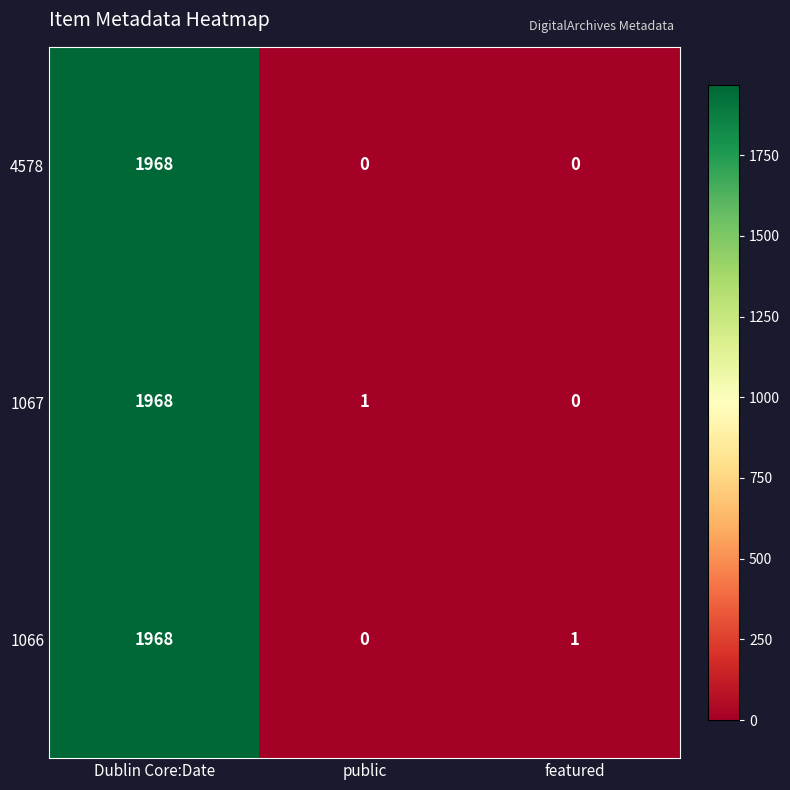

True or false: 4578 has a value of 0 at featured.

True